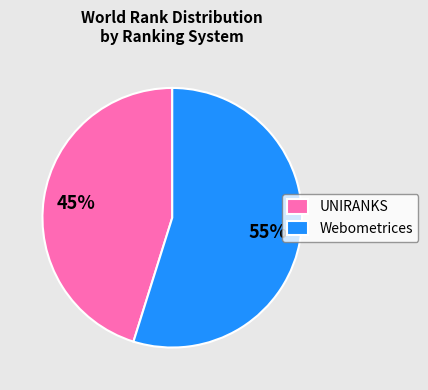

Is there any slice that represents more than half of the pie?

Yes